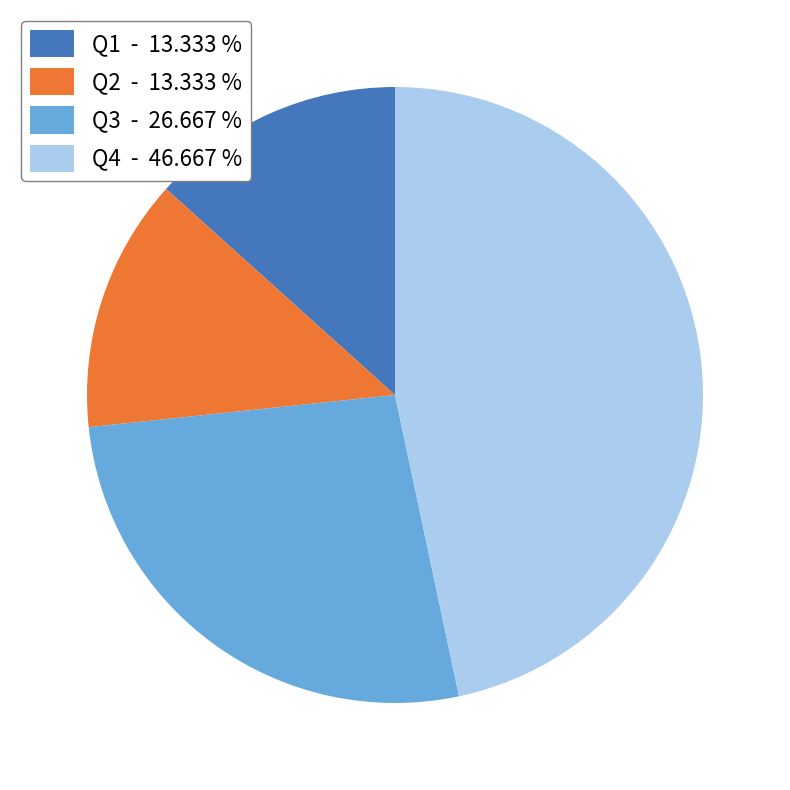

How many segments does this pie chart have?

4